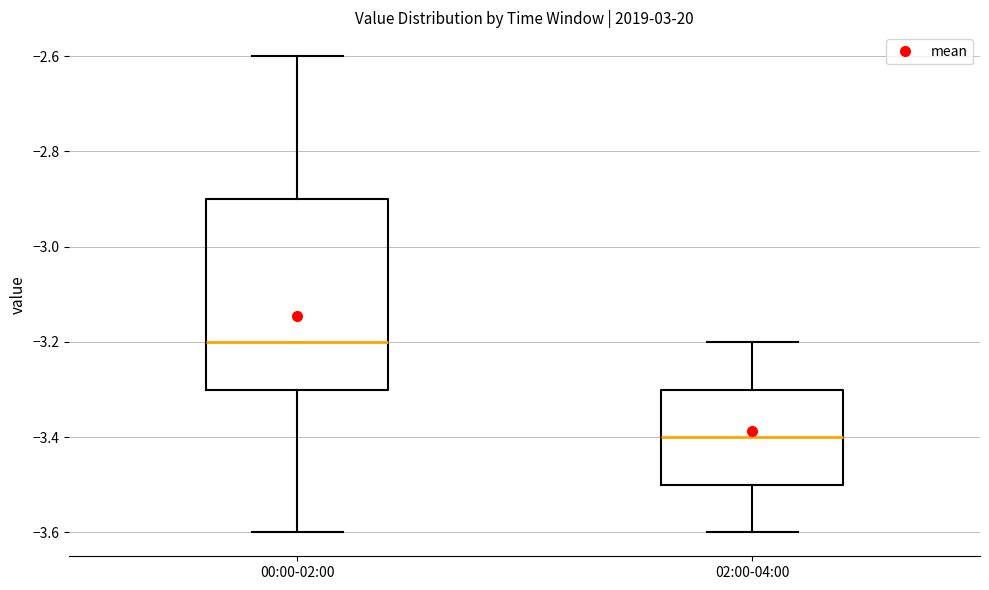

Where does the median line of the box for 02:00-04:00 sit on the y-axis? The values are not printed on the chart, so give them approximately, as read against the axis.

-3.4